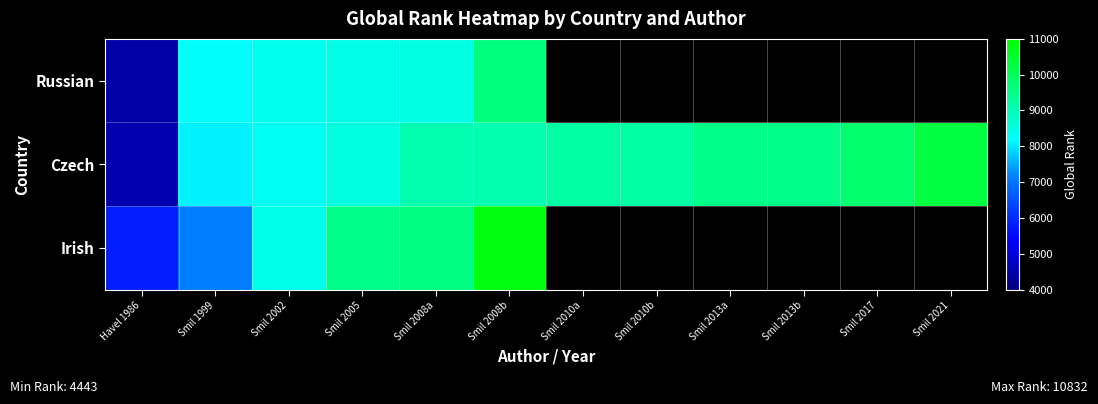

True or false: Czech has a value of 9211.0 at Smil 2010a.

True